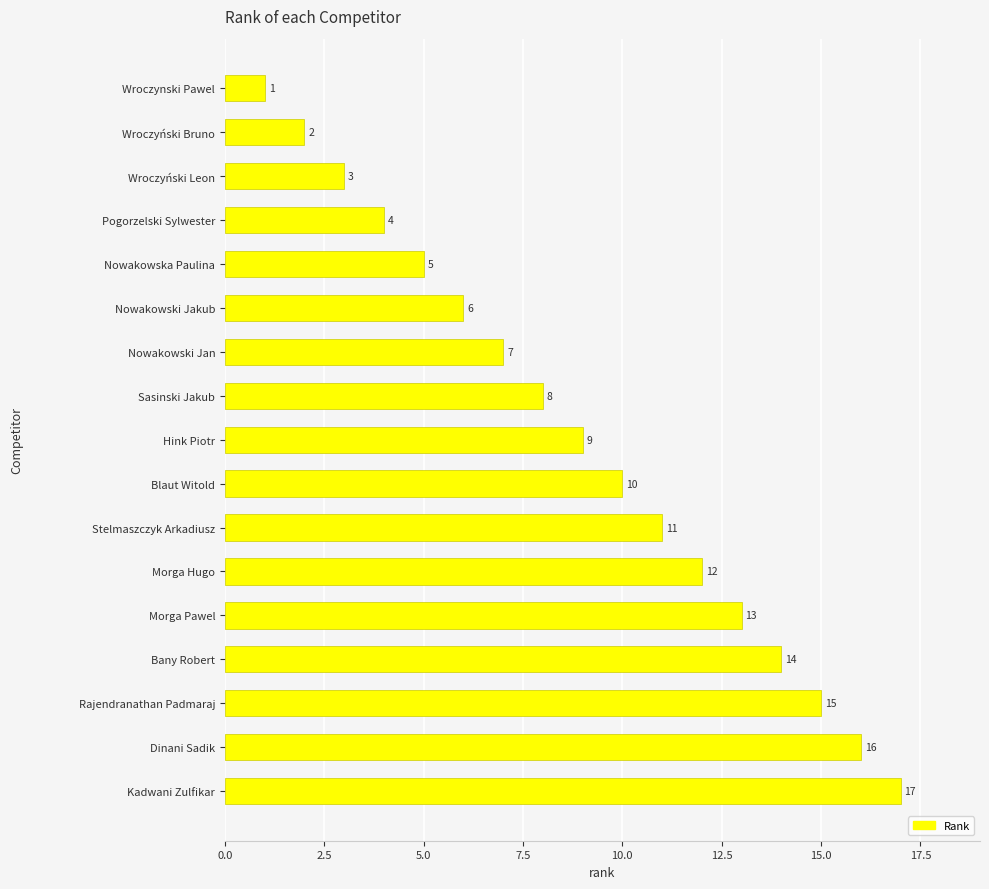

The chart shows a value of 9 at Nowakowski Jakub. True or false?

False